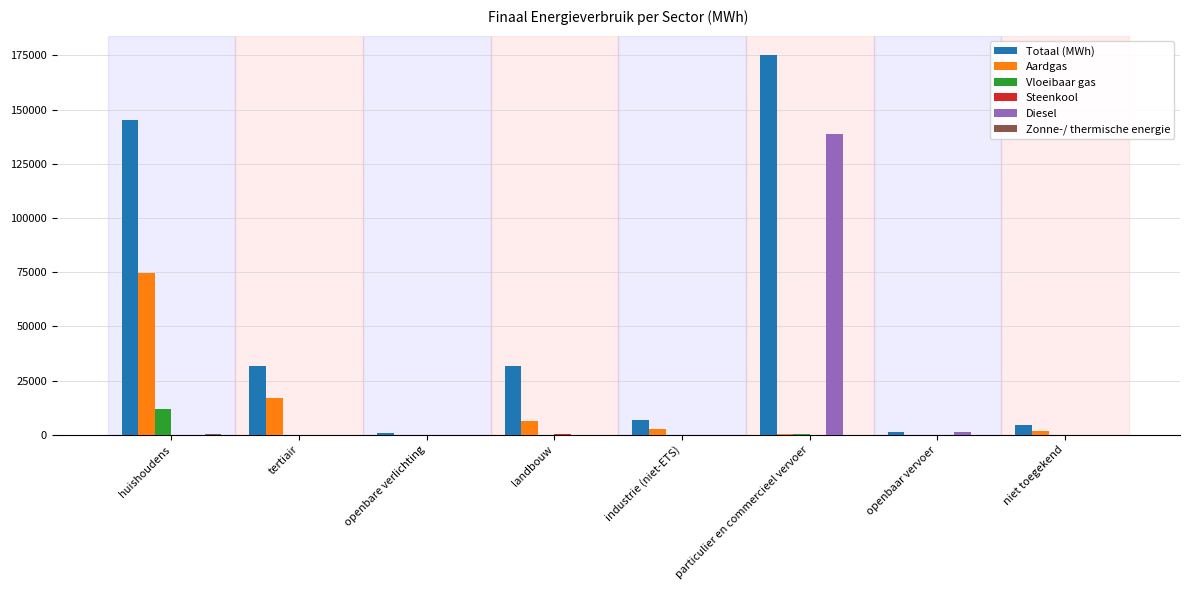

Which series has the largest total across all categories?

Totaal (MWh)